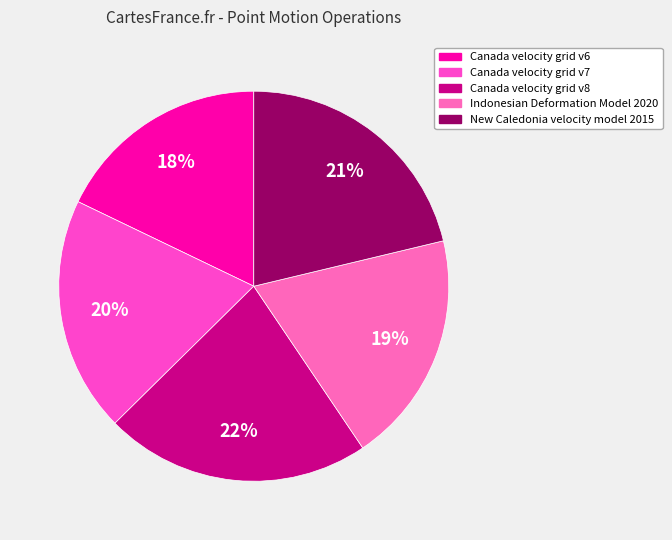

Which slice is the largest?

Canada velocity grid v8